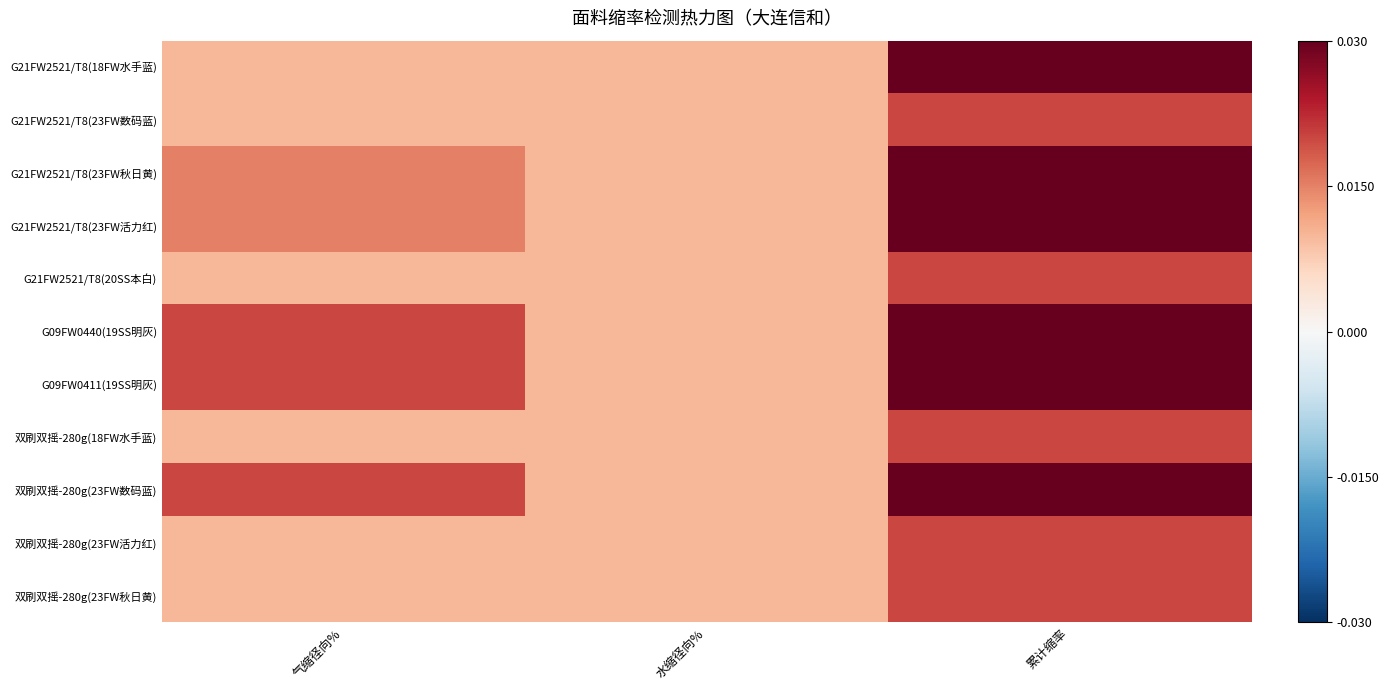

Reading right to left, extract all data points from this chart.

G21FW2521/T8(18FW水手蓝): 累计缩率=0.0	水缩径向%=0.0	气缩径向%=0.0
G21FW2521/T8(23FW数码蓝): 累计缩率=0.0	水缩径向%=0.0	气缩径向%=0.0
G21FW2521/T8(23FW秋日黄): 累计缩率=0.0	水缩径向%=0.0	气缩径向%=0.0
G21FW2521/T8(23FW活力红): 累计缩率=0.0	水缩径向%=0.0	气缩径向%=0.0
G21FW2521/T8(20SS本白): 累计缩率=0.0	水缩径向%=0.0	气缩径向%=0.0
G09FW0440(19SS明灰): 累计缩率=0.0	水缩径向%=0.0	气缩径向%=0.0
G09FW0411(19SS明灰): 累计缩率=0.0	水缩径向%=0.0	气缩径向%=0.0
双刷双摇-280g(18FW水手蓝): 累计缩率=0.0	水缩径向%=0.0	气缩径向%=0.0
双刷双摇-280g(23FW数码蓝): 累计缩率=0.0	水缩径向%=0.0	气缩径向%=0.0
双刷双摇-280g(23FW活力红): 累计缩率=0.0	水缩径向%=0.0	气缩径向%=0.0
双刷双摇-280g(23FW秋日黄): 累计缩率=0.0	水缩径向%=0.0	气缩径向%=0.0